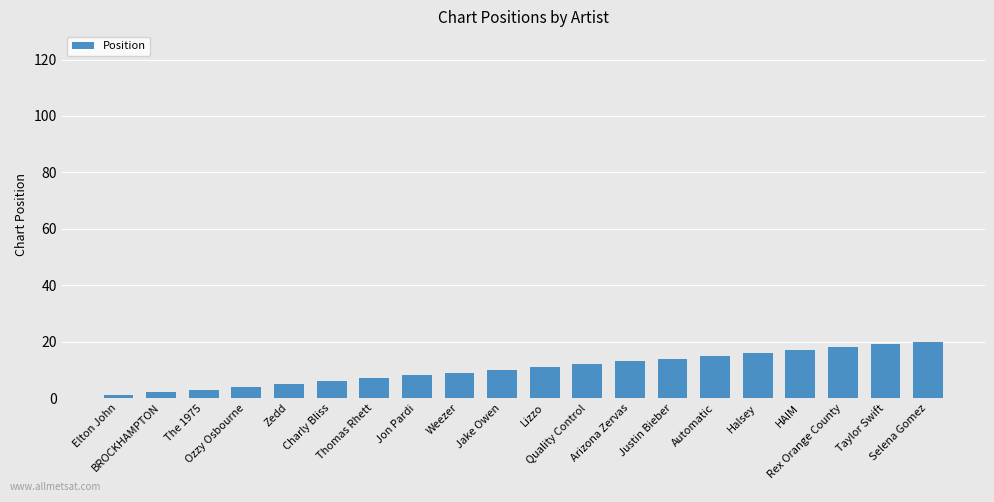

What is the difference between the maximum and minimum values?

19